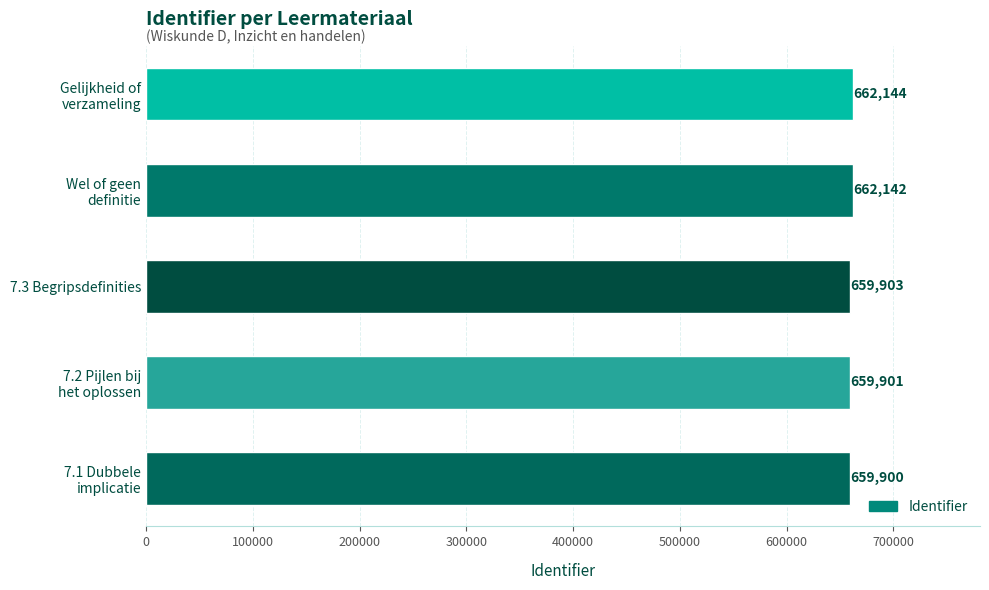

What is the minimum value shown in the chart?

659900